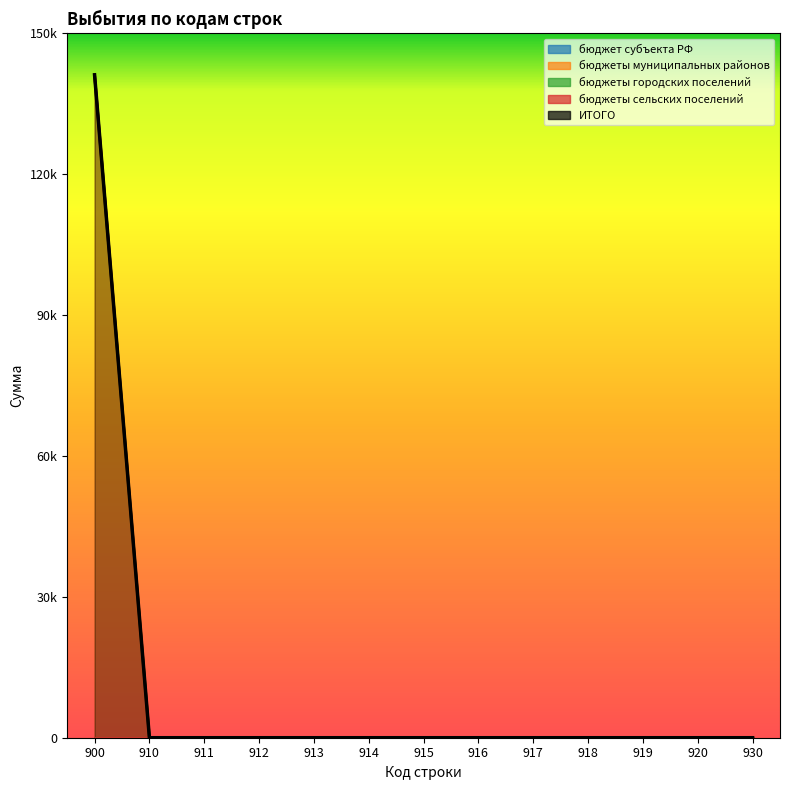

Is it true that бюджет субъекта РФ equals 0 at 918?

True